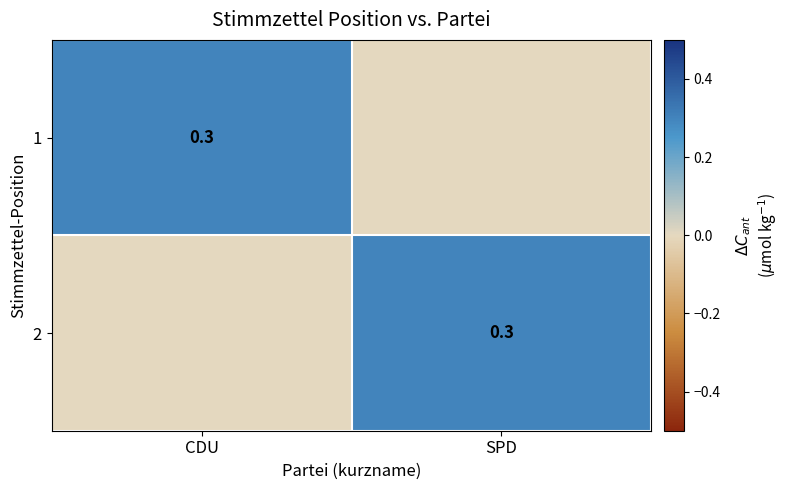

What is the total value across all series at SPD?

0.3